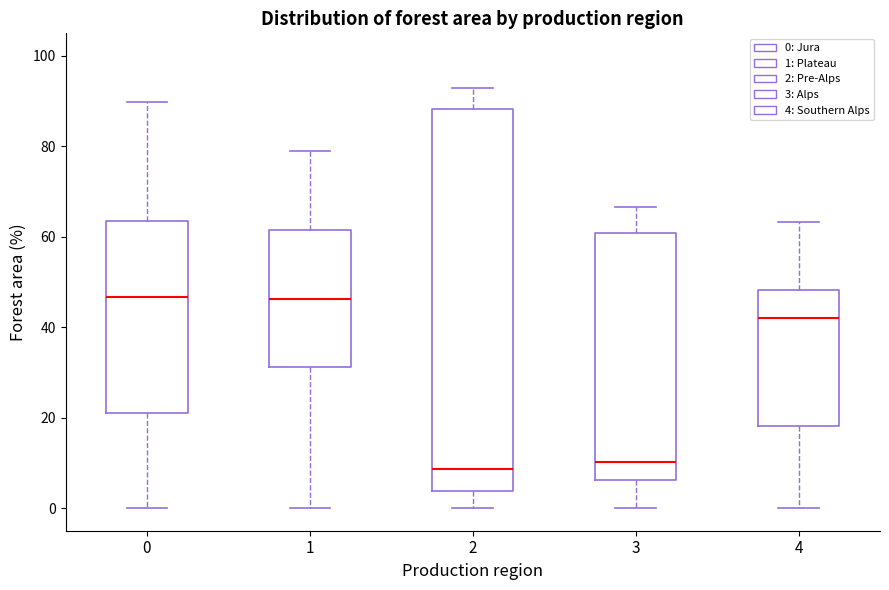

Comparing the boxes themselves (not the whiskers), which one is the tallest?

2